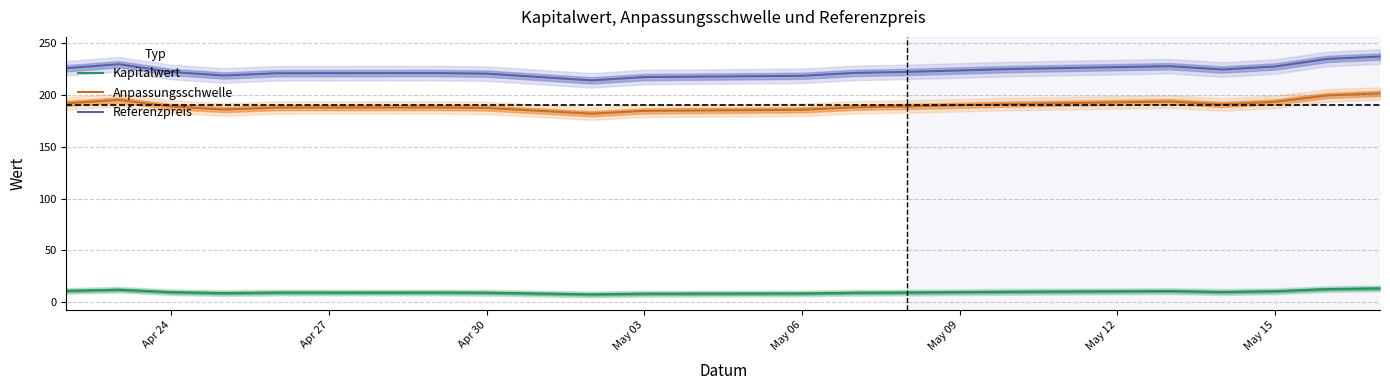

True or false: Anpassungsschwelle and Kapitalwert intersect in this chart.

False